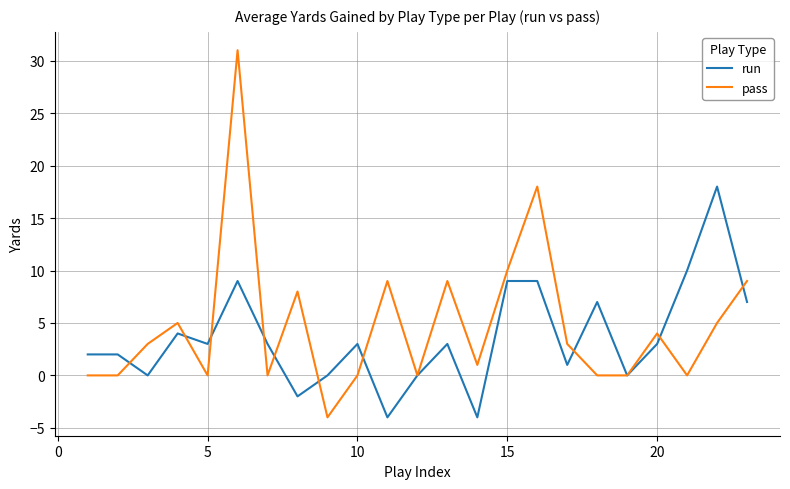

Rank the series by their maximum value, from highest to lowest.

pass, run